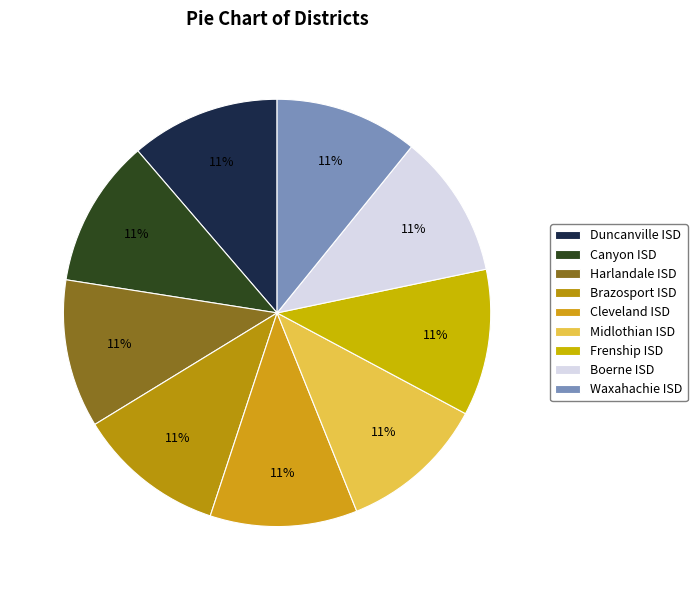

Is there any slice that represents more than half of the pie?

No